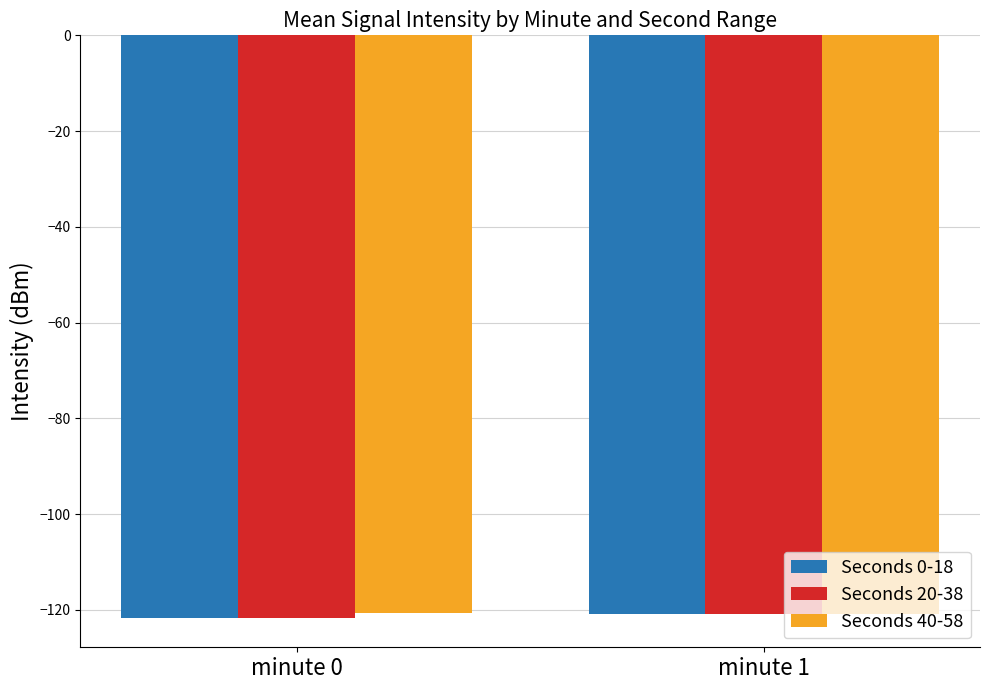

What is the maximum value shown in the chart?

-120.6